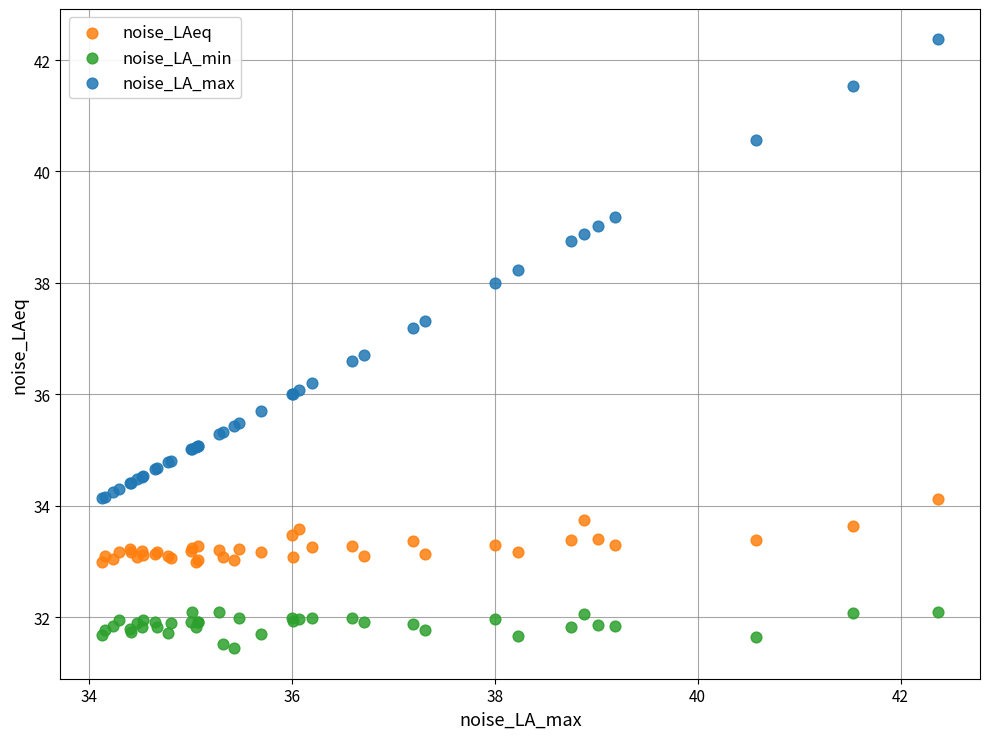

Which series has the largest Y range (max minus min)?

noise_LA_max